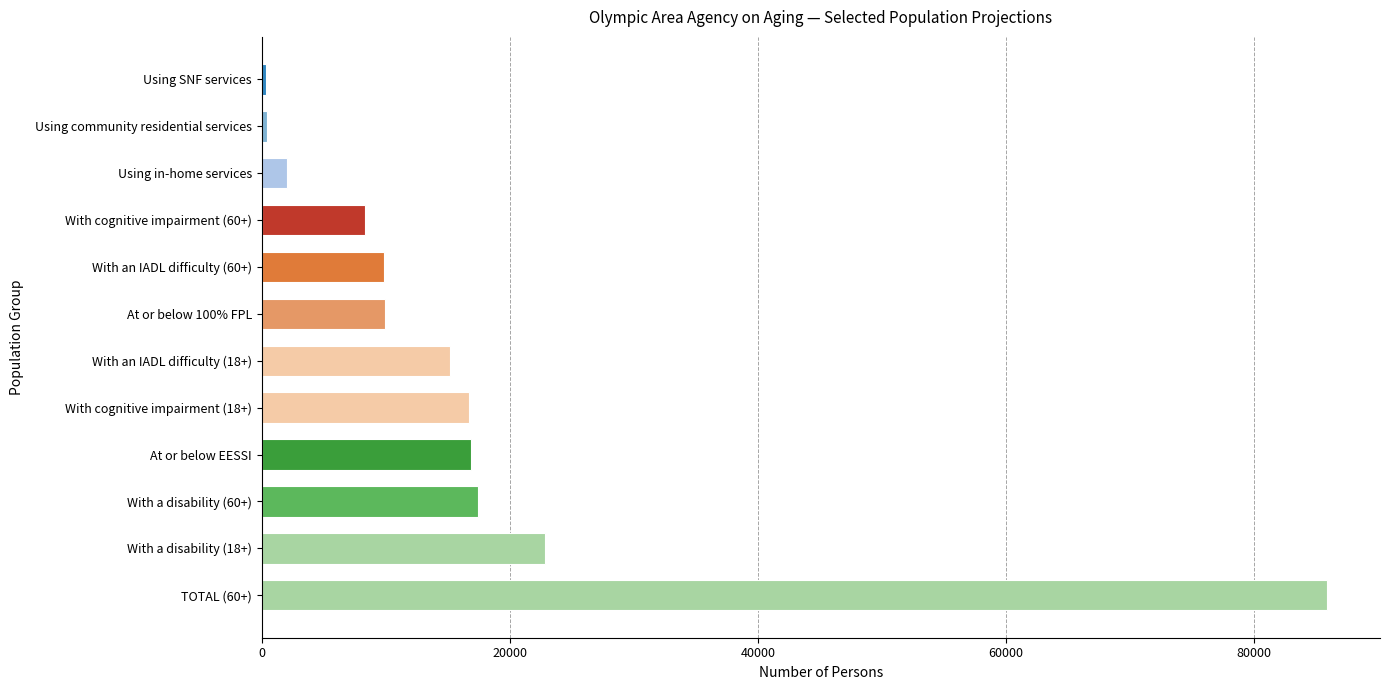

What is the average value?

17153.3